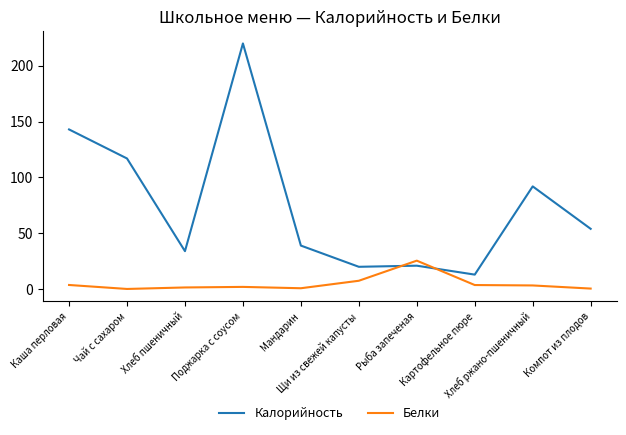

What is the total value across all series at Поджарка с соусом?

222.0